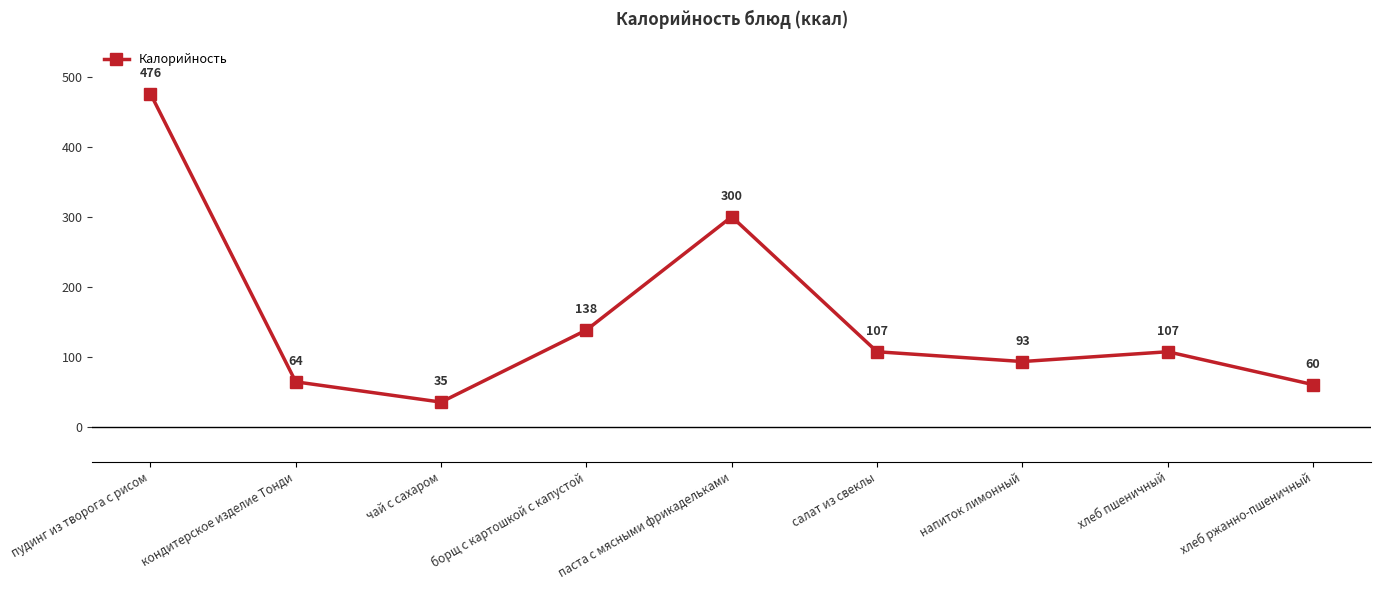

Where is the first local maximum?

паста с мясными фрикадельками